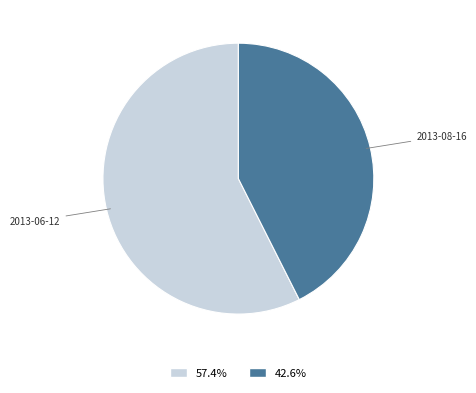

Approximately how many times larger is the value at 2013-06-12 compared to 2013-08-16?

1.3